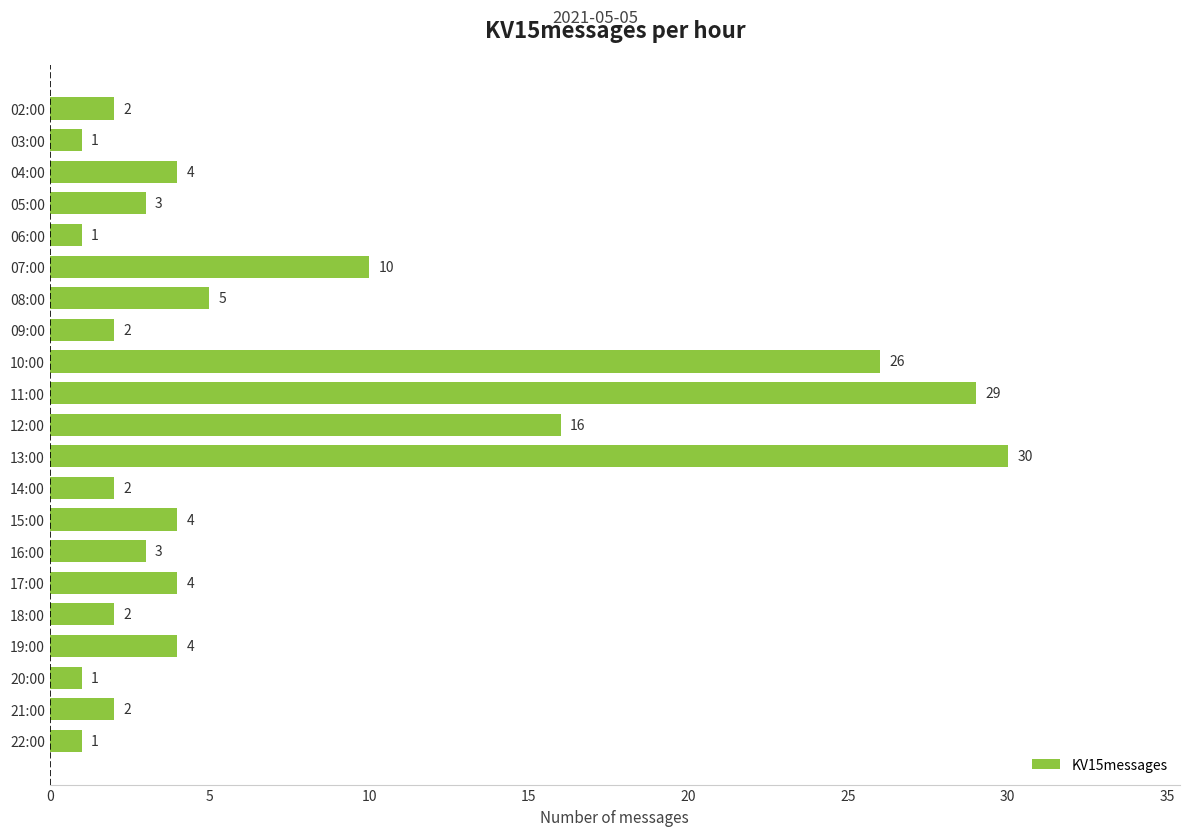

Read the value at 10:00.

26